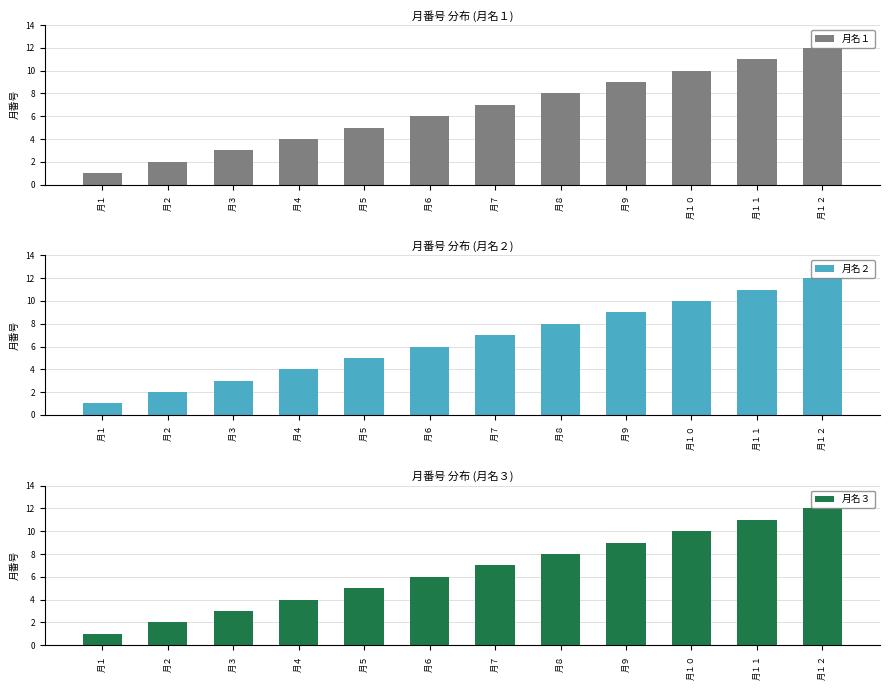

Reading left to right, what are all the values shown in this chart?

月名１: 月１=1	月２=2	月３=3	月４=4	月５=5	月６=6	月７=7	月８=8	月９=9	月１０=10	月１１=11	月１２=12
月名２: 月１=1	月２=2	月３=3	月４=4	月５=5	月６=6	月７=7	月８=8	月９=9	月１０=10	月１１=11	月１２=12
月名３: 月１=1	月２=2	月３=3	月４=4	月５=5	月６=6	月７=7	月８=8	月９=9	月１０=10	月１１=11	月１２=12